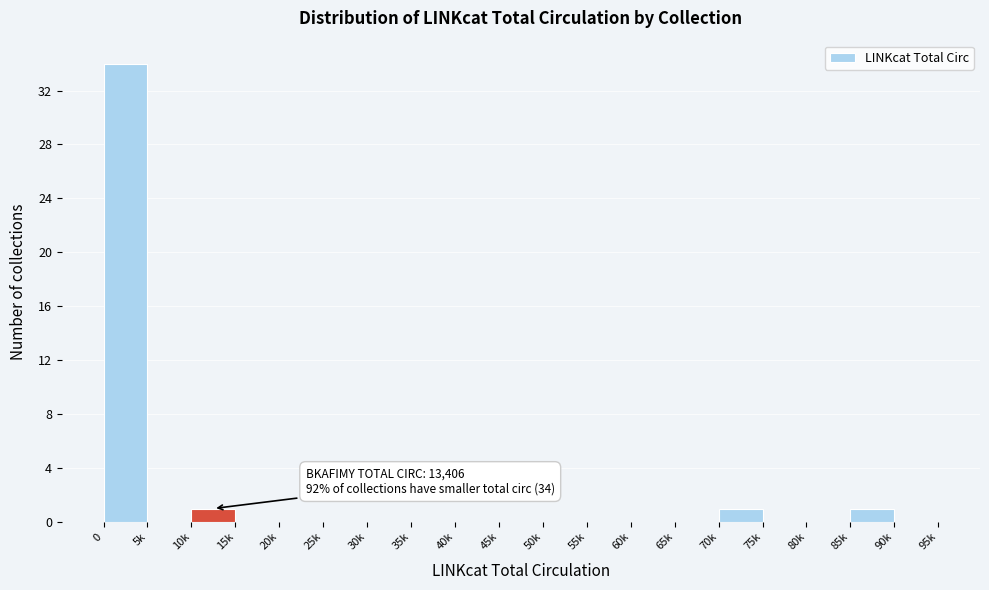

Reading right to left, what are all the values shown in this chart?

90k=0	85k=1	80k=0	75k=0	70k=1	65k=0	60k=0	55k=0	50k=0	45k=0	40k=0	35k=0	30k=0	25k=0	20k=0	15k=0	10k=1	5k=0	0=34